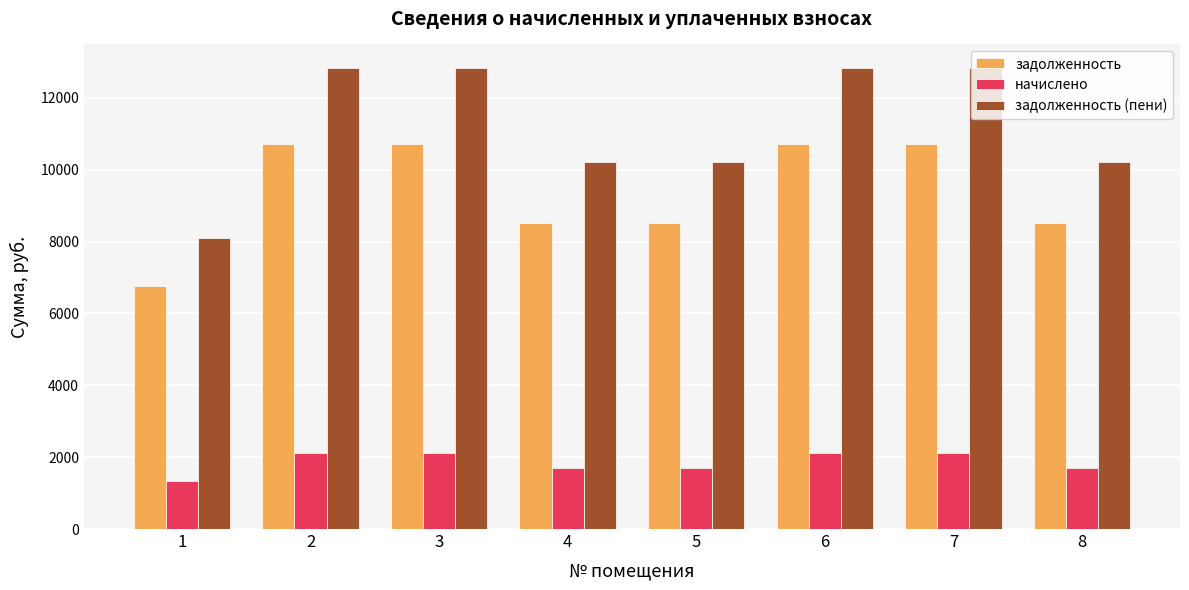

The начислено series shows 2128.9 at 3. True or false?

True